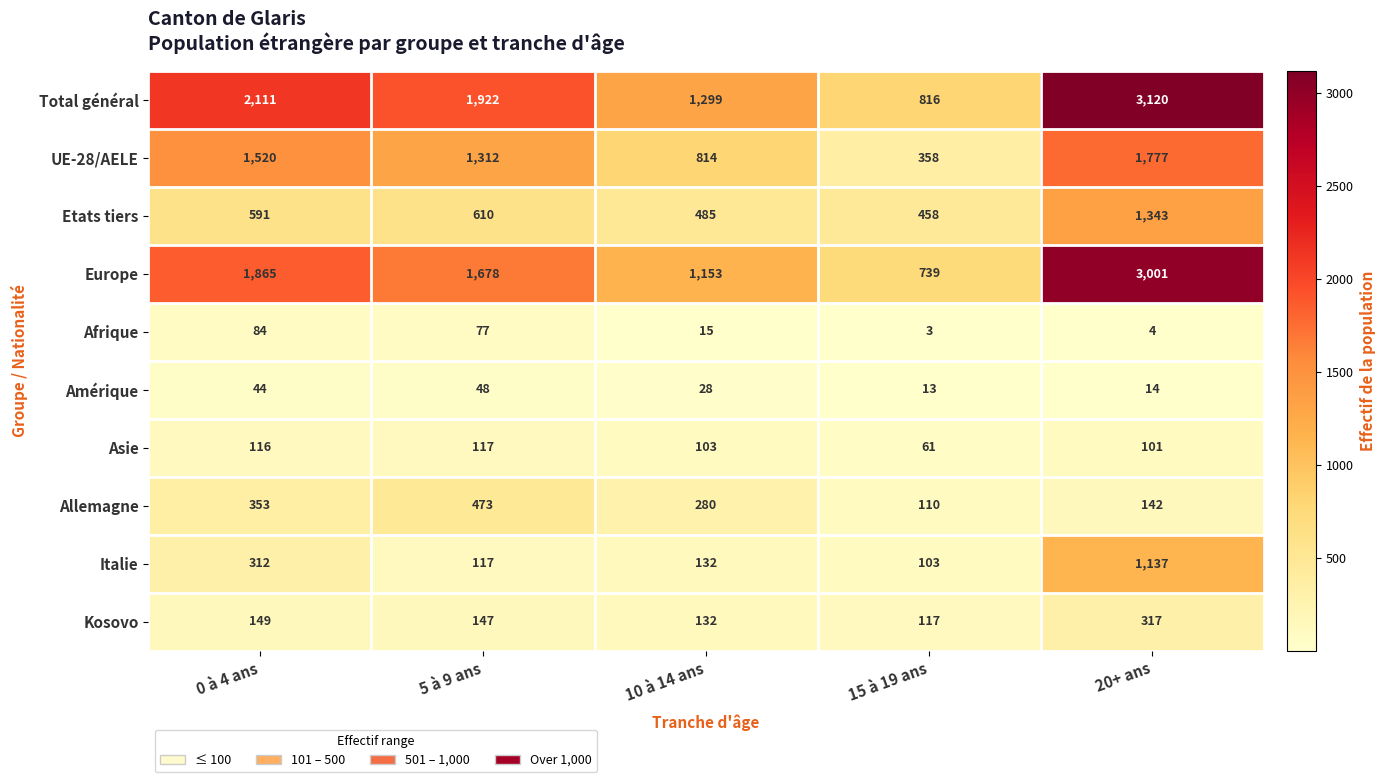

List the labels in order of Europe value, largest first.

20+ ans, 0 à 4 ans, 5 à 9 ans, 10 à 14 ans, 15 à 19 ans